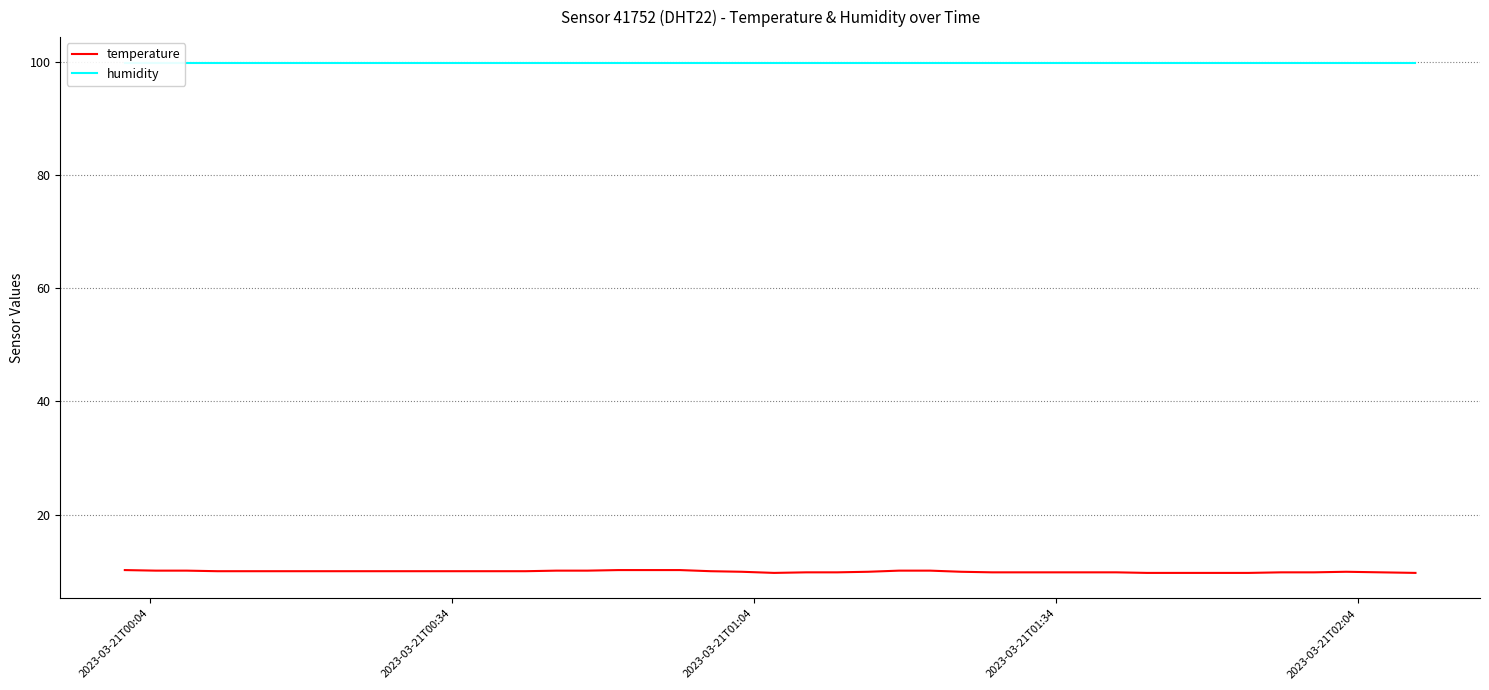

Reading left to right, extract all data points from this chart.

temperature: 10.2	10.1	10.1	10.0	10.0	10.0	10.0	10.0	10.0	10.0	10.0	10.0	10.0	10.0	10.1	10.1	10.2	10.2	10.2	10.0	9.9	9.7	9.8	9.8	9.9	10.1	10.1	9.9	9.8	9.8	9.8	9.8	9.8	9.7	9.7	9.7	9.8	9.8	9.9	9.7
humidity: 99.9	99.9	99.9	99.9	99.9	99.9	99.9	99.9	99.9	99.9	99.9	99.9	99.9	99.9	99.9	99.9	99.9	99.9	99.9	99.9	99.9	99.9	99.9	99.9	99.9	99.9	99.9	99.9	99.9	99.9	99.9	99.9	99.9	99.9	99.9	99.9	99.9	99.9	99.9	99.9